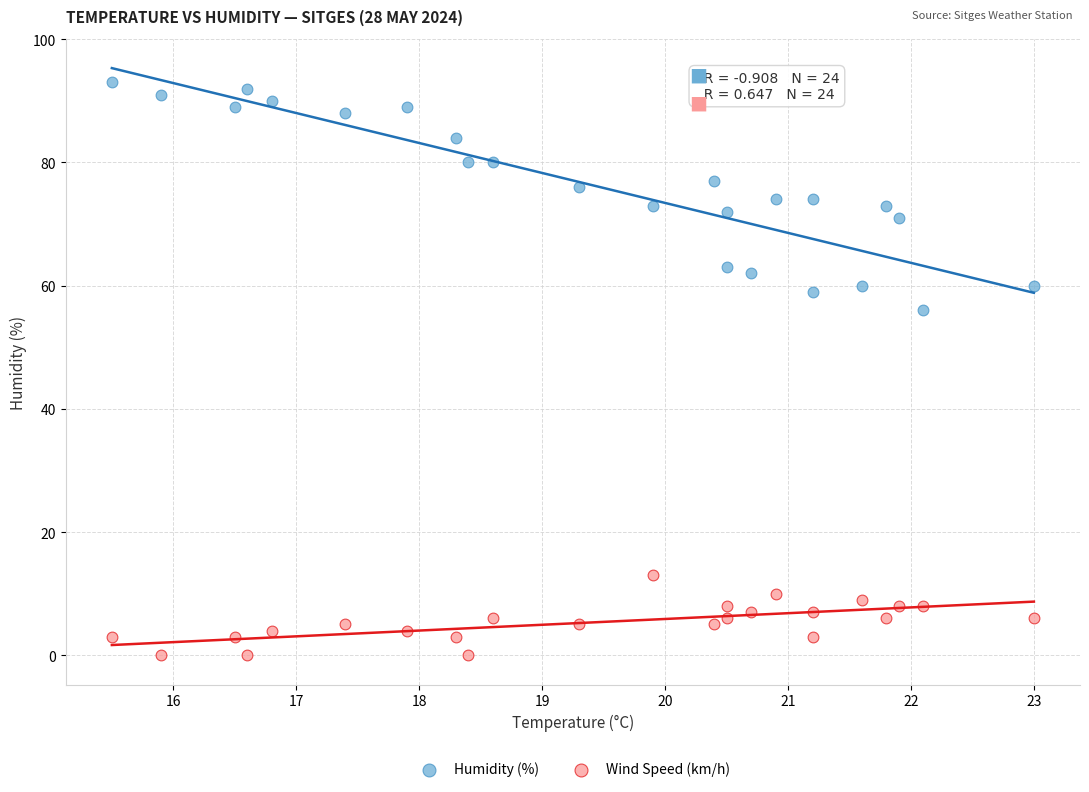

Across all data points, what is the range of Y values (max minus min)?

93